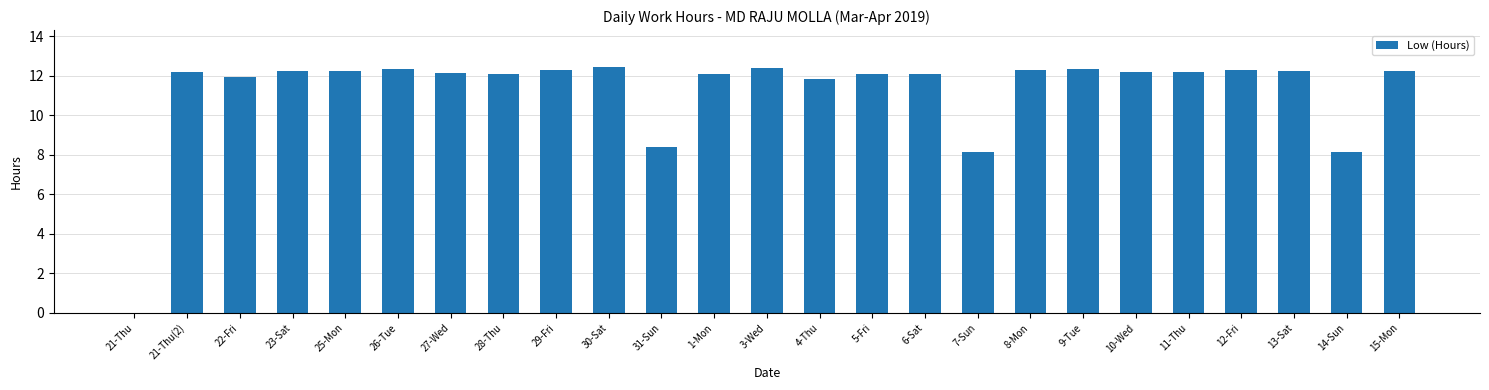

What is the maximum value shown in the chart?

12.4